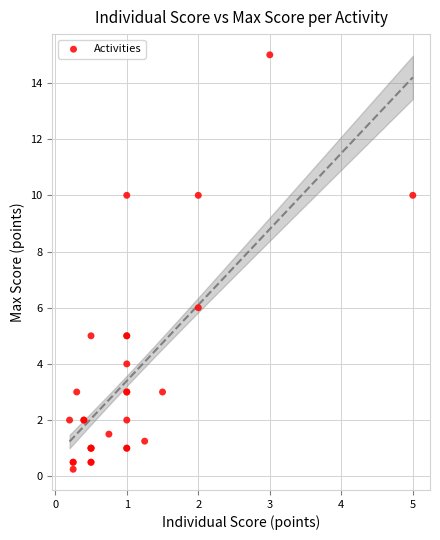

What Y value in the scatter plot is closest to 7?

6.0